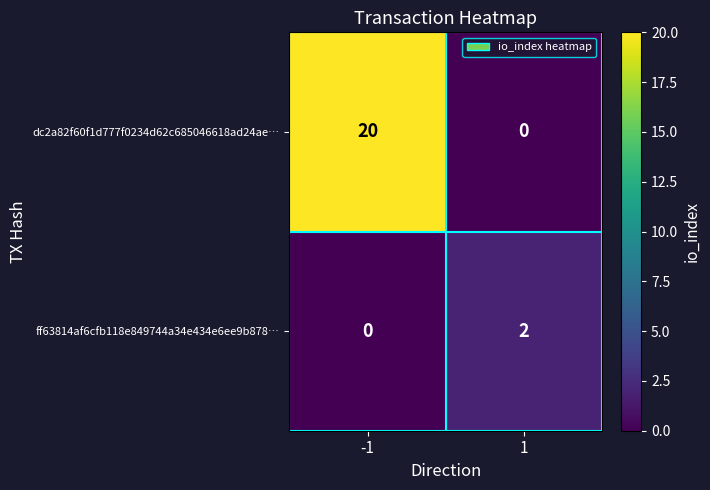

Rank the series by their average value, from highest to lowest.

dc2a82f60f1d777f0234d62c685046618ad24ae…, ff63814af6cfb118e849744a34e434e6ee9b878…